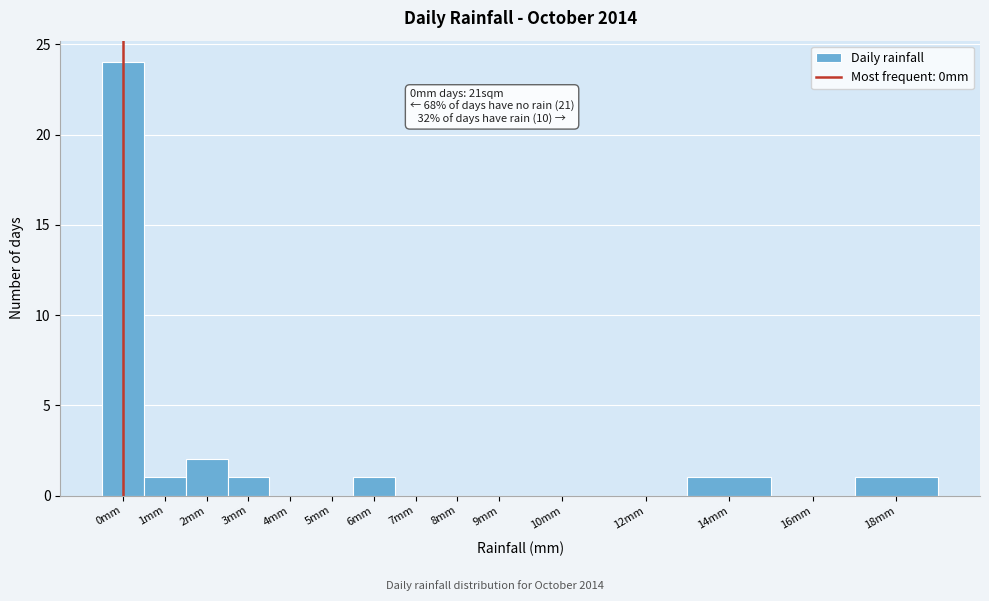

Reading right to left, transcribe all the data shown in this chart.

18mm=1	16mm=0	14mm=1	12mm=0	10mm=0	9mm=0	8mm=0	7mm=0	6mm=1	5mm=0	4mm=0	3mm=1	2mm=2	1mm=1	0mm=24